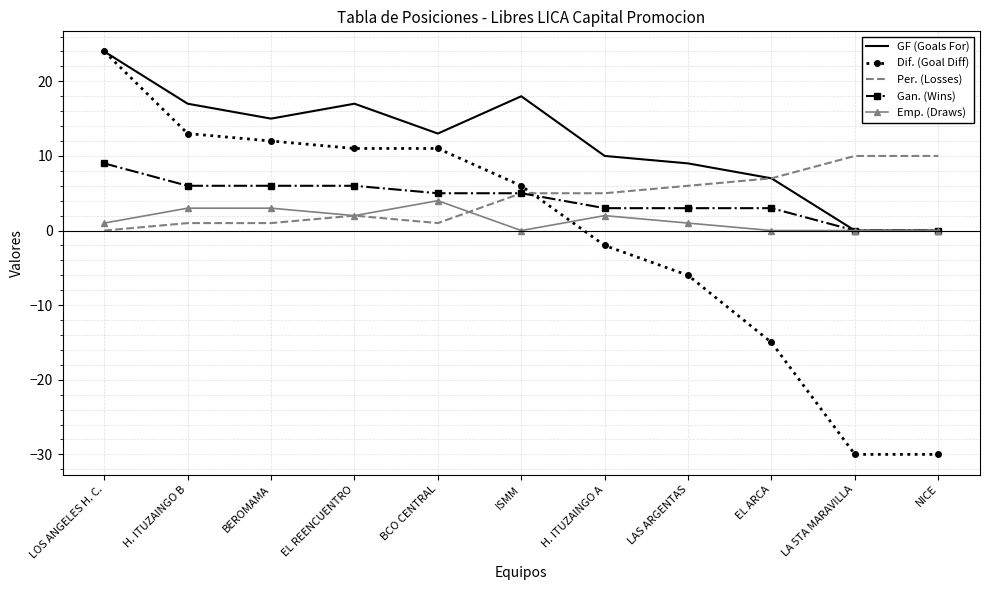

What is the total value across all series at EL REENCUENTRO?

38